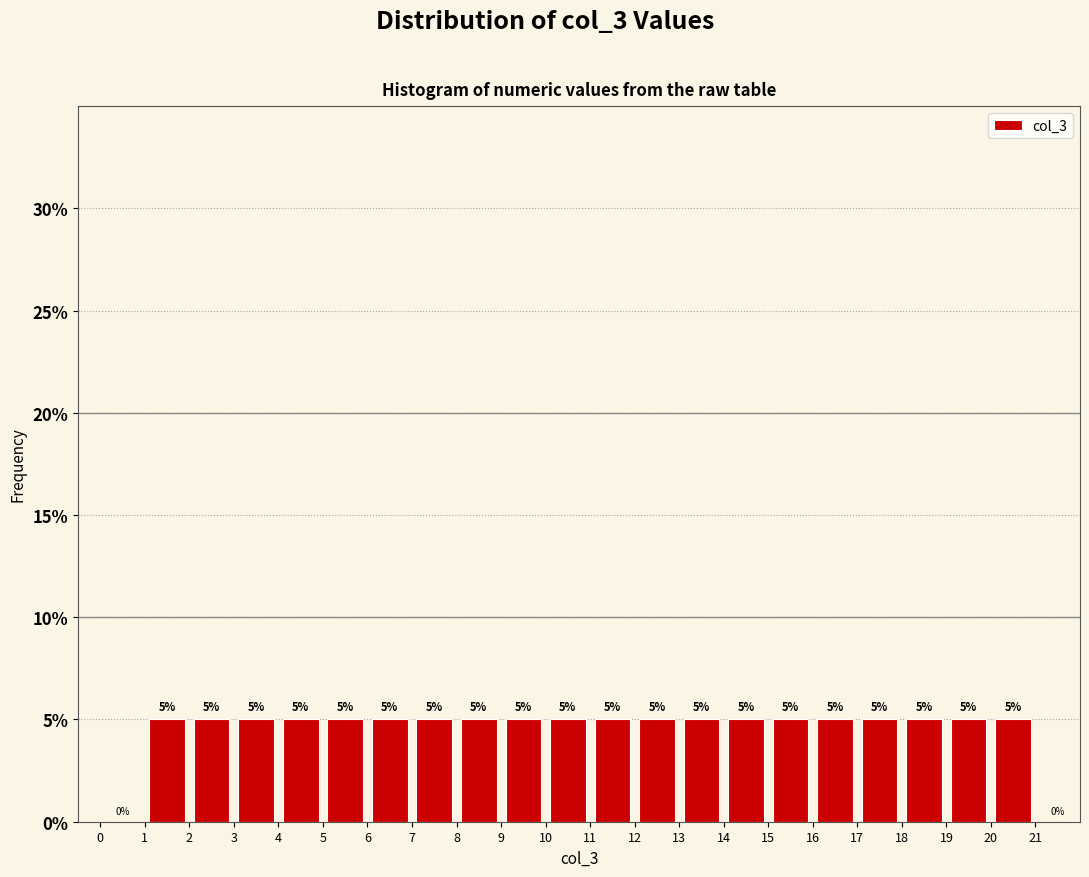

Reading left to right, transcribe this chart: for each bar, give the range it covers on the x-axis and its height.

0 to 1: 0
1 to 2: 5
2 to 3: 5
3 to 4: 5
4 to 5: 5
5 to 6: 5
6 to 7: 5
7 to 8: 5
8 to 9: 5
9 to 10: 5
10 to 11: 5
11 to 12: 5
12 to 13: 5
13 to 14: 5
14 to 15: 5
15 to 16: 5
16 to 17: 5
17 to 18: 5
18 to 19: 5
19 to 20: 5
20 to 21: 5
21 to 22: 0